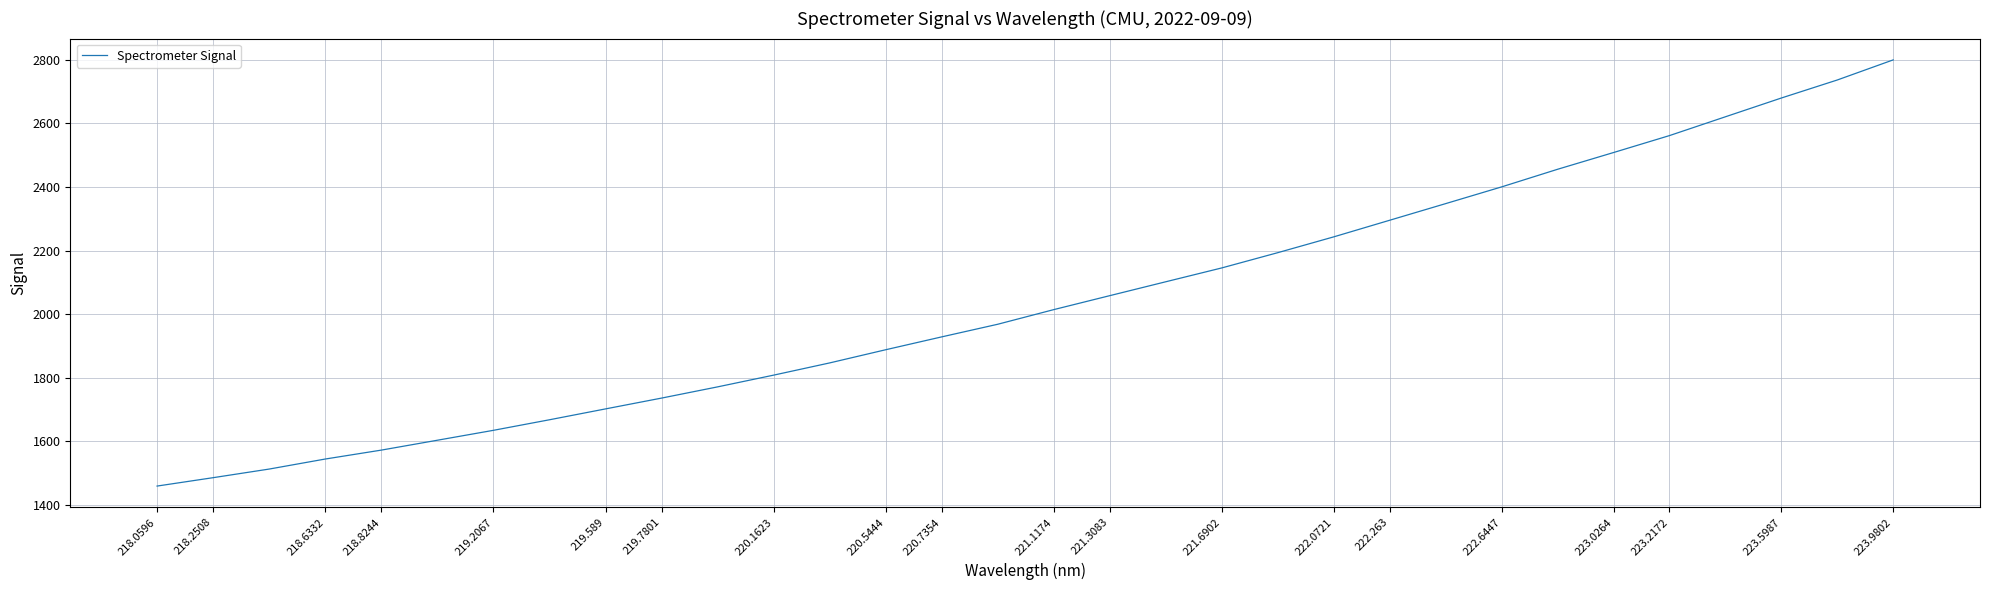

What is the difference between the maximum and minimum values?

1340.3